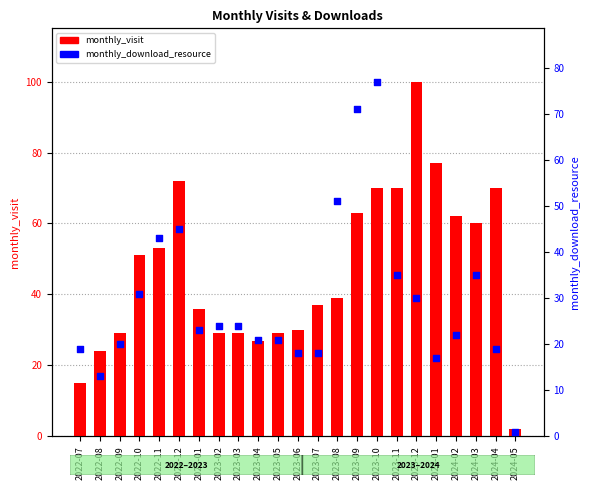

Which series contains the lowest Y value?

monthly_download_resource